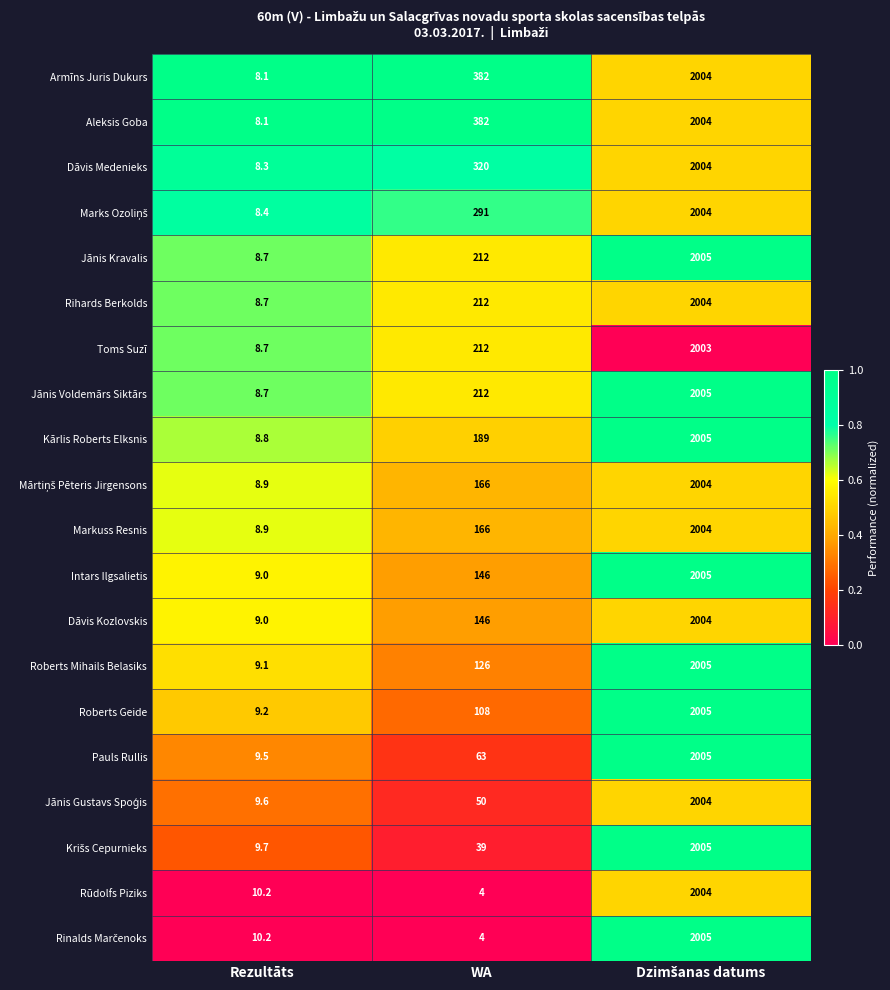

What is the difference between the second highest and minimum values in the Kārlis Roberts Elksnis series?

180.2